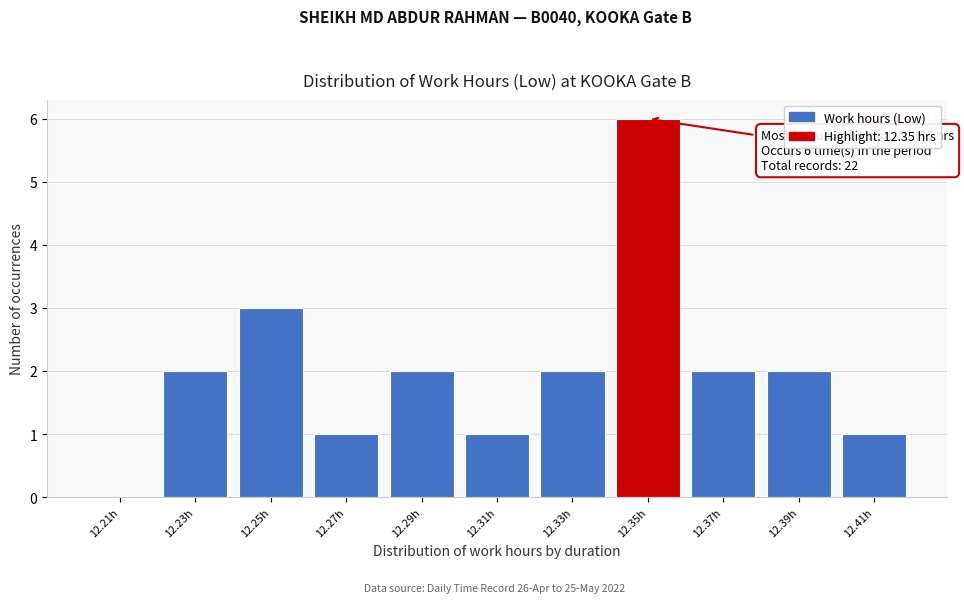

Over which range of the x-axis is the bar tallest?

12.34 to 12.36